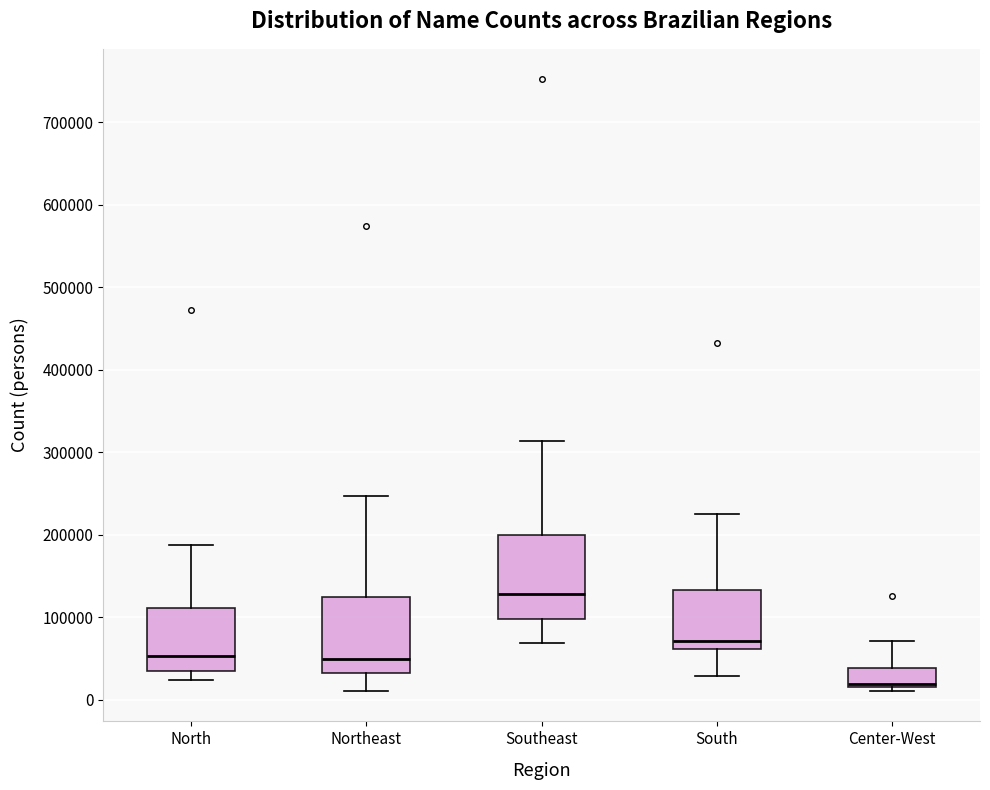

Where does the upper whisker of the box for Northeast end on the y-axis? The values are not printed on the chart, so give them approximately, as read against the axis.

250000